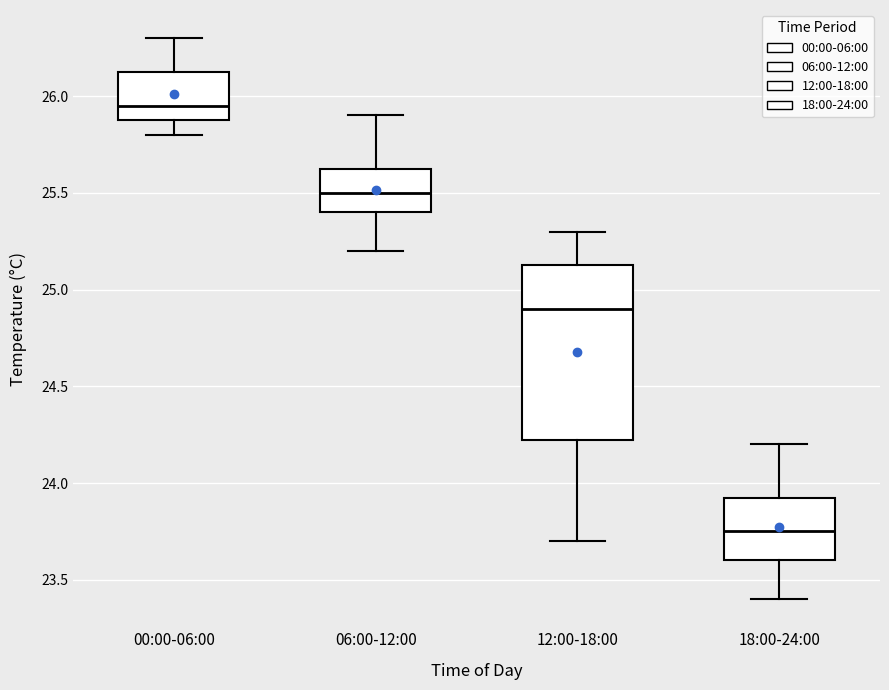

Where does the lower whisker of the box for 06:00-12:00 end on the y-axis? The values are not printed on the chart, so give them approximately, as read against the axis.

25.20